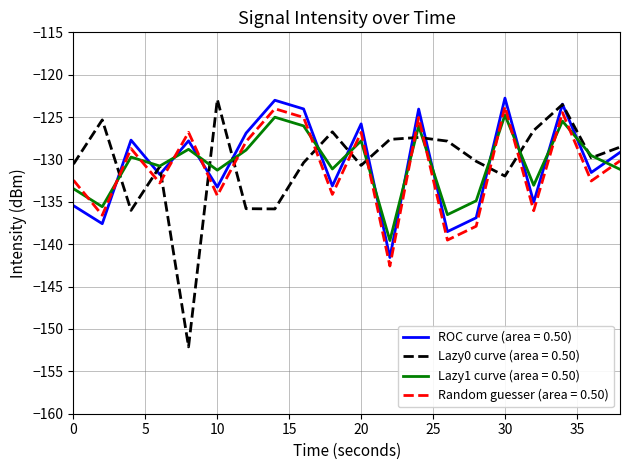

What is the greatest value displayed?

-122.8